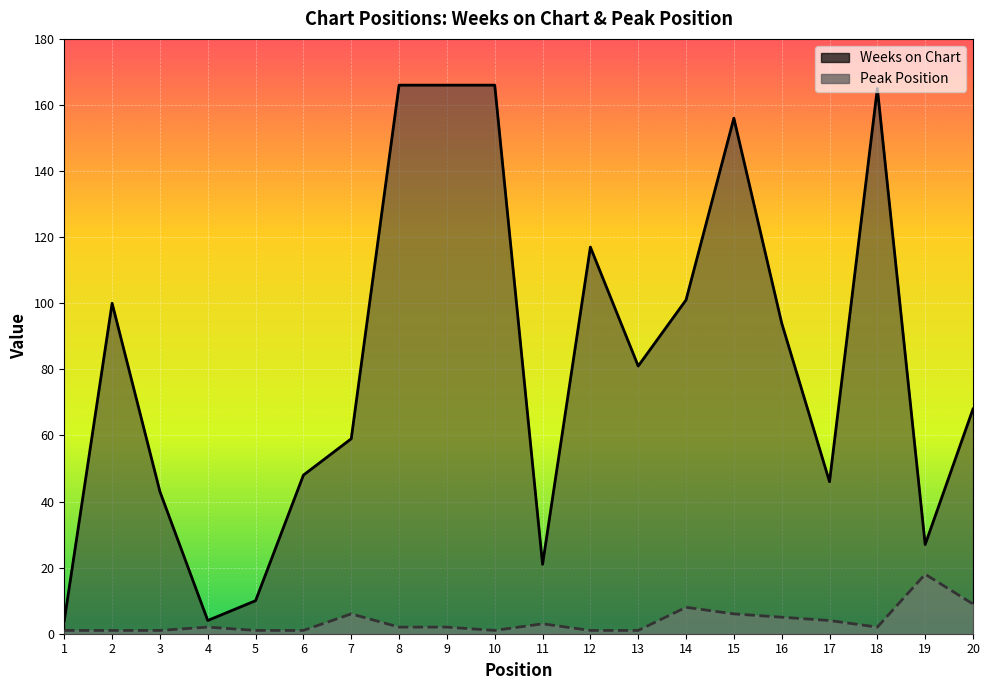

The value of Peak Position at 20 is 4. True or false?

False